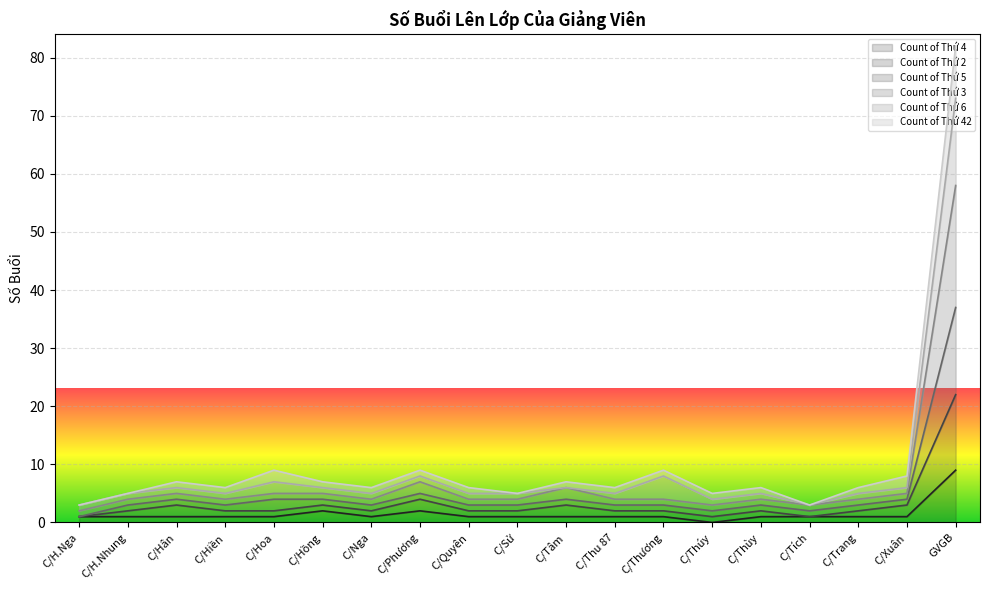

What is the difference between the second highest and second lowest values in the Count of Thứ 5 series?

6